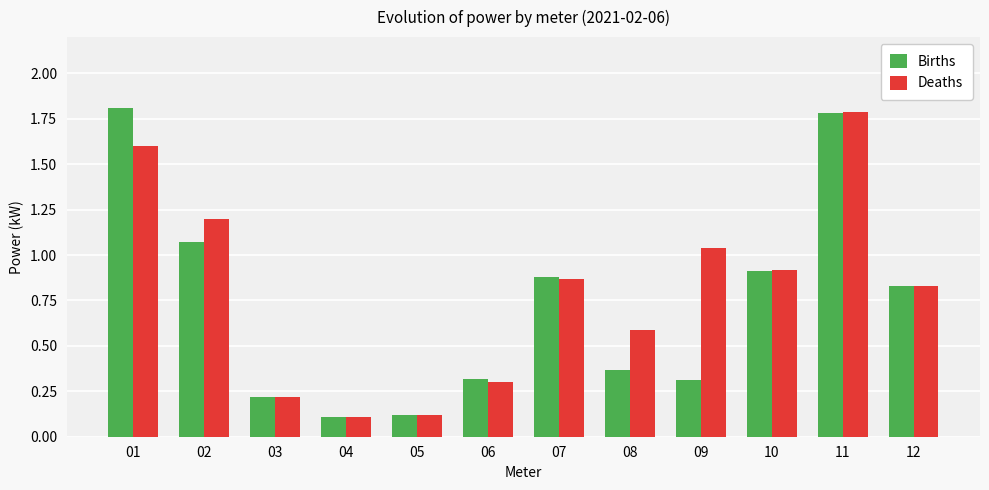

What is the difference between the second highest and second lowest values in the Deaths series?

1.5